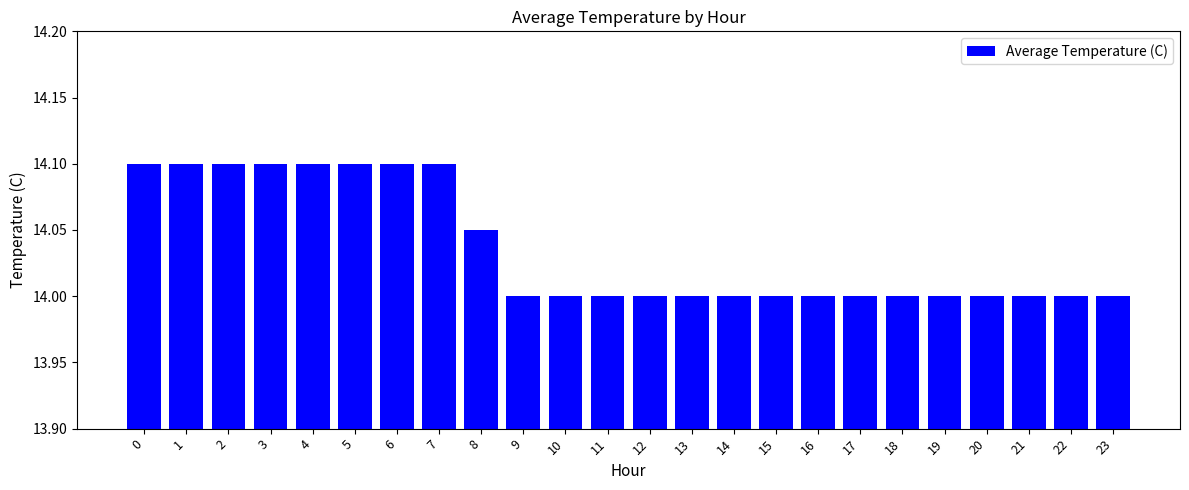

The value at 1 is 14.1. True or false?

True